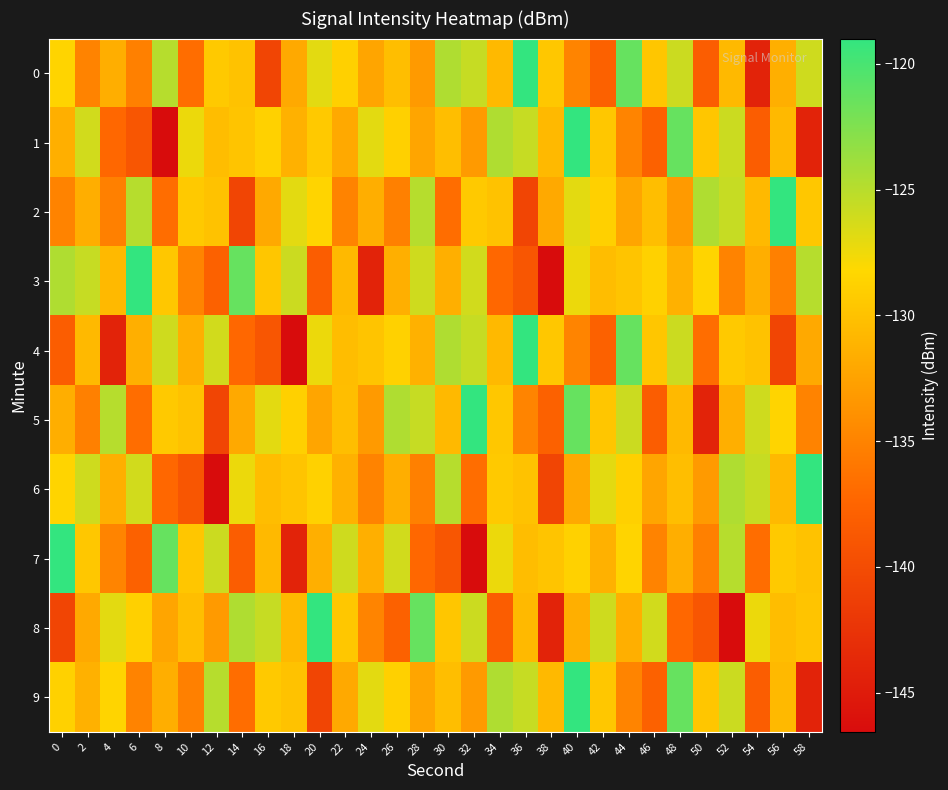

Reading left to right, list all the values displayed in this chart.

0: 0=-128.5	2=-135.0	4=-131.5	6=-135.3	8=-124.9	10=-136.7	12=-129.4	14=-129.9	16=-140.6	18=-132.0	20=-127.0	22=-128.9	24=-132.3	26=-130.3	28=-133.1	30=-124.6	32=-125.6	34=-130.7	36=-119.0	38=-129.6	40=-134.9	42=-137.9	44=-121.4	46=-129.7	48=-125.9	50=-138.2	52=-130.7	54=-144.2	56=-131.5	58=-126.0
1: 0=-131.4	2=-126.2	4=-137.2	6=-138.9	8=-146.5	10=-127.4	12=-130.4	14=-129.8	16=-128.8	18=-131.3	20=-129.4	22=-132.0	24=-127.0	26=-128.9	28=-132.3	30=-130.3	32=-133.1	34=-124.6	36=-125.6	38=-130.7	40=-119.0	42=-129.6	44=-134.9	46=-137.9	48=-121.4	50=-129.7	52=-125.9	54=-138.2	56=-130.7	58=-144.2
2: 0=-135.0	2=-131.5	4=-135.3	6=-124.9	8=-136.7	10=-129.4	12=-129.9	14=-140.6	16=-132.0	18=-127.0	20=-128.5	22=-135.0	24=-131.5	26=-135.3	28=-124.9	30=-136.7	32=-129.4	34=-129.9	36=-140.6	38=-132.0	40=-127.0	42=-128.9	44=-132.3	46=-130.3	48=-133.1	50=-124.6	52=-125.6	54=-130.7	56=-119.0	58=-129.6
3: 0=-124.6	2=-125.6	4=-130.7	6=-119.0	8=-129.6	10=-134.9	12=-137.9	14=-121.4	16=-129.7	18=-125.9	20=-138.2	22=-130.7	24=-144.2	26=-131.5	28=-126.0	30=-131.4	32=-126.2	34=-137.2	36=-138.9	38=-146.5	40=-127.4	42=-130.4	44=-129.8	46=-128.8	48=-131.3	50=-128.5	52=-135.0	54=-131.5	56=-135.3	58=-124.9
4: 0=-138.2	2=-130.7	4=-144.2	6=-131.5	8=-126.0	10=-131.4	12=-126.2	14=-137.2	16=-138.9	18=-146.5	20=-127.4	22=-130.4	24=-129.8	26=-128.8	28=-131.3	30=-124.6	32=-125.6	34=-130.7	36=-119.0	38=-129.6	40=-134.9	42=-137.9	44=-121.4	46=-129.7	48=-125.9	50=-136.7	52=-129.4	54=-129.9	56=-140.6	58=-132.0
5: 0=-131.5	2=-135.3	4=-124.9	6=-136.7	8=-129.4	10=-129.9	12=-140.6	14=-132.0	16=-127.0	18=-128.9	20=-132.3	22=-130.3	24=-133.1	26=-124.6	28=-125.6	30=-130.7	32=-119.0	34=-129.6	36=-134.9	38=-137.9	40=-121.4	42=-129.7	44=-125.9	46=-138.2	48=-130.7	50=-144.2	52=-131.5	54=-126.0	56=-128.5	58=-135.0
6: 0=-128.5	2=-126.0	4=-131.4	6=-126.2	8=-137.2	10=-138.9	12=-146.5	14=-127.4	16=-130.4	18=-129.8	20=-128.8	22=-131.3	24=-135.0	26=-131.5	28=-135.3	30=-124.9	32=-136.7	34=-129.4	36=-129.9	38=-140.6	40=-132.0	42=-127.0	44=-128.9	46=-132.3	48=-130.3	50=-133.1	52=-124.6	54=-125.6	56=-130.7	58=-119.0
7: 0=-119.0	2=-129.6	4=-134.9	6=-137.9	8=-121.4	10=-129.7	12=-125.9	14=-138.2	16=-130.7	18=-144.2	20=-131.5	22=-126.0	24=-131.4	26=-126.2	28=-137.2	30=-138.9	32=-146.5	34=-127.4	36=-130.4	38=-129.8	40=-128.8	42=-131.3	44=-128.5	46=-135.0	48=-131.5	50=-135.3	52=-124.9	54=-136.7	56=-129.4	58=-129.9
8: 0=-140.6	2=-132.0	4=-127.0	6=-128.9	8=-132.3	10=-130.3	12=-133.1	14=-124.6	16=-125.6	18=-130.7	20=-119.0	22=-129.6	24=-134.9	26=-137.9	28=-121.4	30=-129.7	32=-125.9	34=-138.2	36=-130.7	38=-144.2	40=-131.5	42=-126.0	44=-131.4	46=-126.2	48=-137.2	50=-138.9	52=-146.5	54=-127.4	56=-130.4	58=-129.8
9: 0=-128.8	2=-131.3	4=-128.5	6=-135.0	8=-131.5	10=-135.3	12=-124.9	14=-136.7	16=-129.4	18=-129.9	20=-140.6	22=-132.0	24=-127.0	26=-128.9	28=-132.3	30=-130.3	32=-133.1	34=-124.6	36=-125.6	38=-130.7	40=-119.0	42=-129.6	44=-134.9	46=-137.9	48=-121.4	50=-129.7	52=-125.9	54=-138.2	56=-130.7	58=-144.2